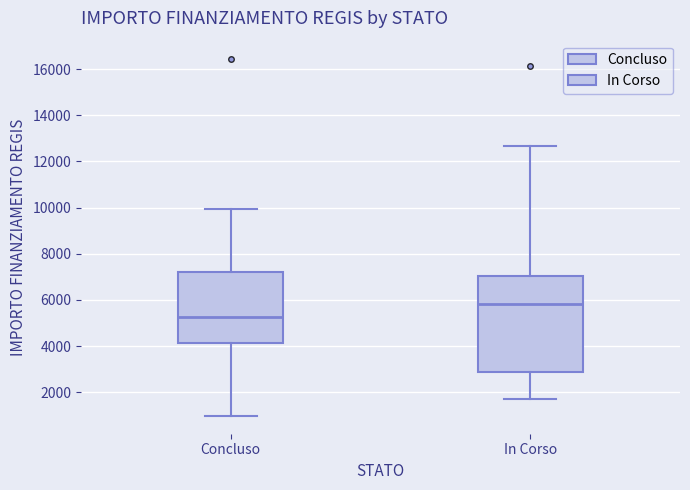

Reading left to right, transcribe this box plot: for each box, give where its median line is, the range the box spans, and where its two whiskers end, as read against the y-axis. The values are not printed on the chart, so give them approximately, as read against the axis.

Concluso: median 5200, box 4200 to 7200, whiskers 1000 to 10000
In Corso: median 5800, box 2800 to 7000, whiskers 1800 to 12600